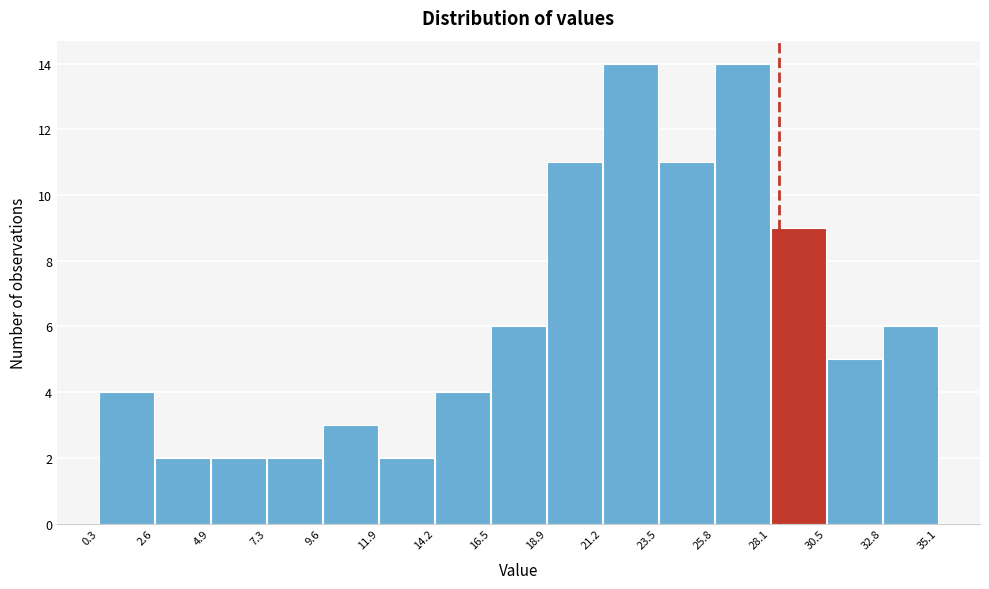

Reading left to right, list every bar in this chart as the range it spans on the x-axis followed by its height. The values are not printed on the chart, so give them approximately, as read against the axis.

0.3 to 2.6: 4
2.6 to 4.9: 2
4.9 to 7.3: 2
7.3 to 9.6: 2
9.6 to 11.9: 3
11.9 to 14.2: 2
14.2 to 16.5: 4
16.5 to 18.9: 6
18.9 to 21.2: 11
21.2 to 23.5: 14
23.5 to 25.8: 11
25.8 to 28.1: 14
28.1 to 30.5: 9
30.5 to 32.8: 5
32.8 to 35.1: 6